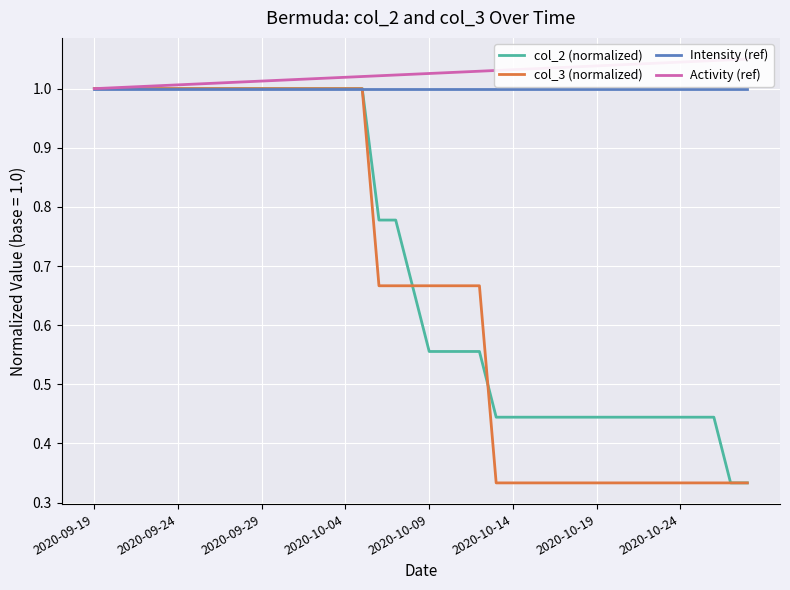

True or false: col_3 (normalized) and Activity (ref) intersect in this chart.

False